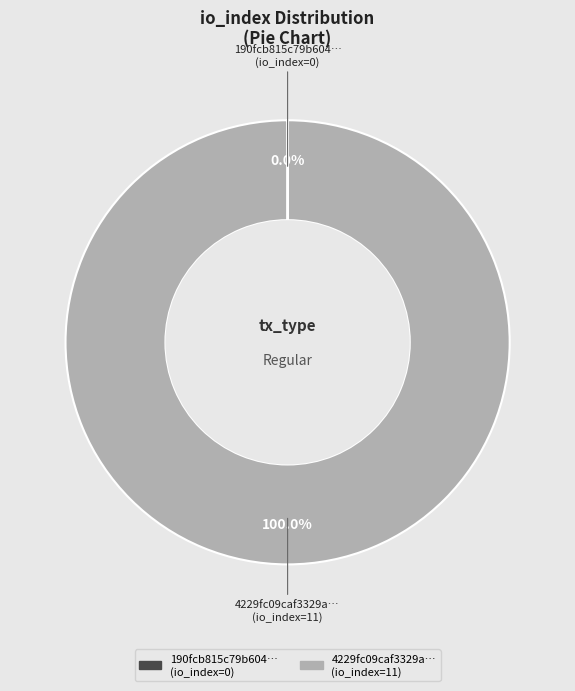

Is there any slice that represents more than half of the pie?

Yes